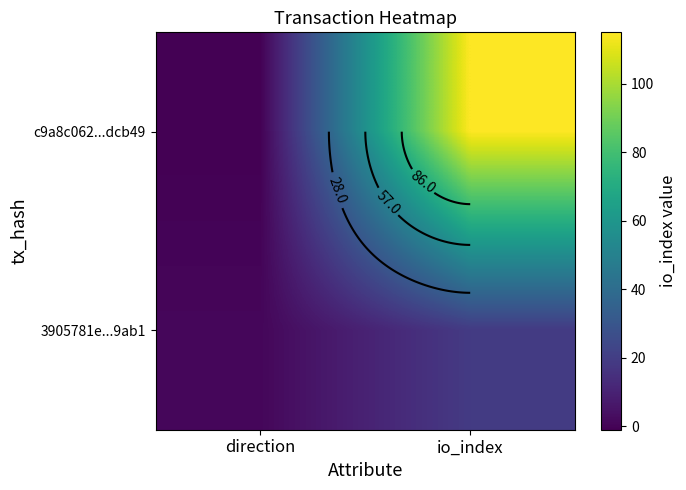

At how many categories does at least one series exceed 86?

1